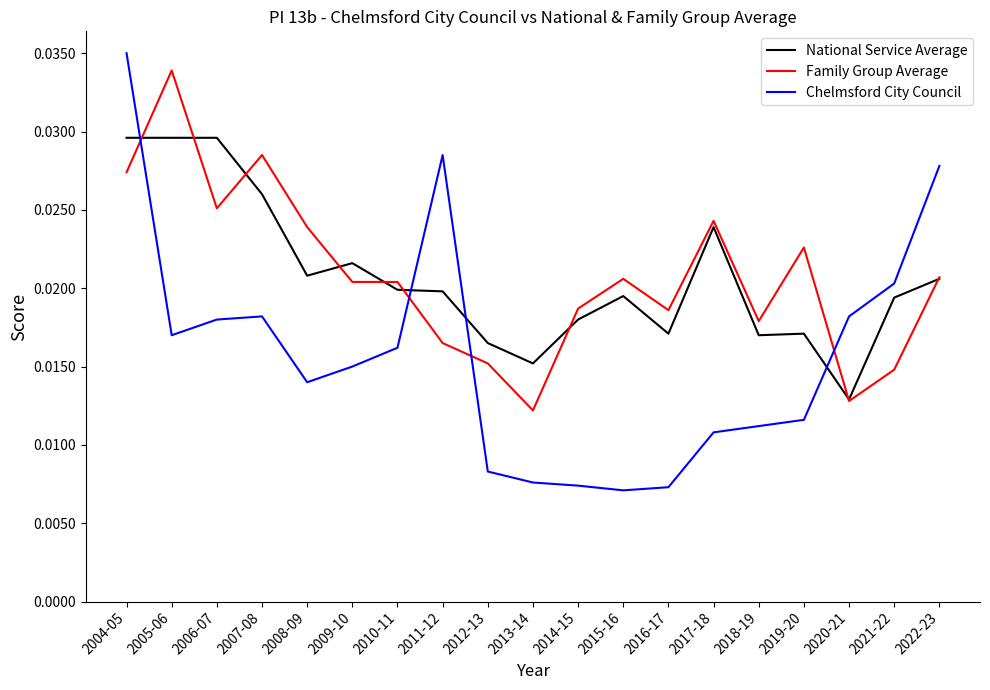

Which series ends up on top after the final intersection of Family Group Average and Chelmsford City Council?

Chelmsford City Council